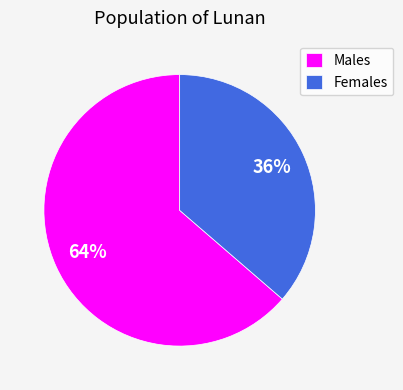

What percentage is the Females slice, to the nearest percent?

36%